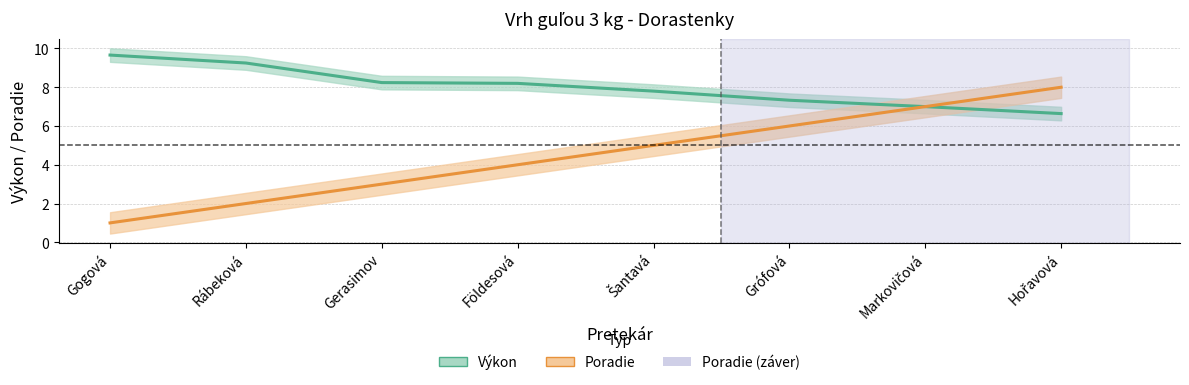

Reading left to right, extract all data points from this chart.

Výkon: Gogová=9.7	Rábeková=9.2	Gerasimov=8.2	Földesová=8.2	Šantavá=7.8	Grófová=7.3	Markovičová=7.0	Hořavová=6.6
Poradie: Gogová=1.0	Rábeková=2.0	Gerasimov=3.0	Földesová=4.0	Šantavá=5.0	Grófová=6.0	Markovičová=7.0	Hořavová=8.0